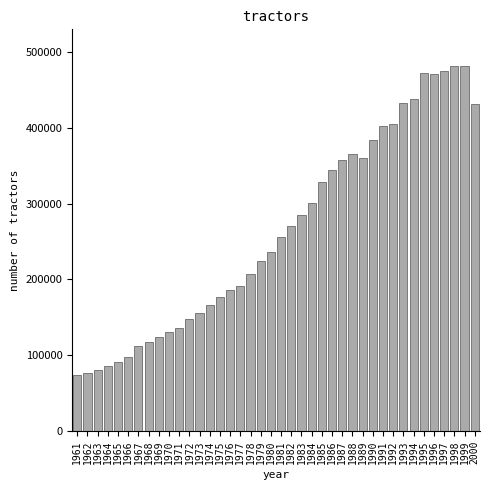

What is the smallest value displayed?

73480